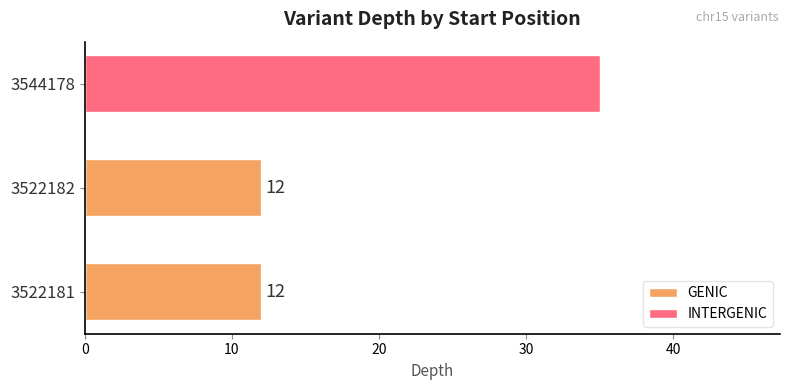

What is the total value across all series at 3544178?

35